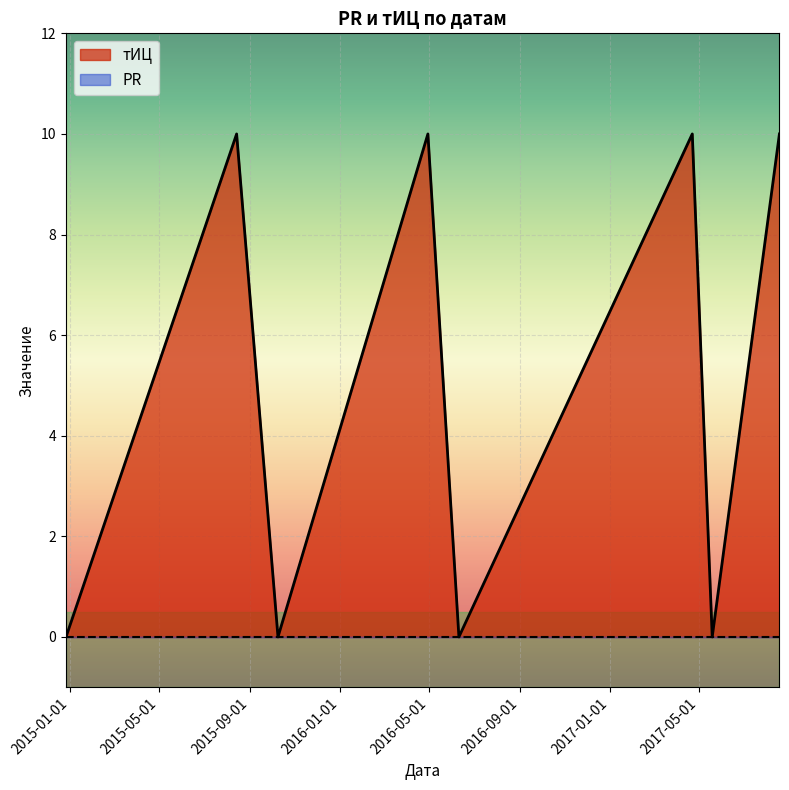

Where is the first local minimum?

2015-10-09